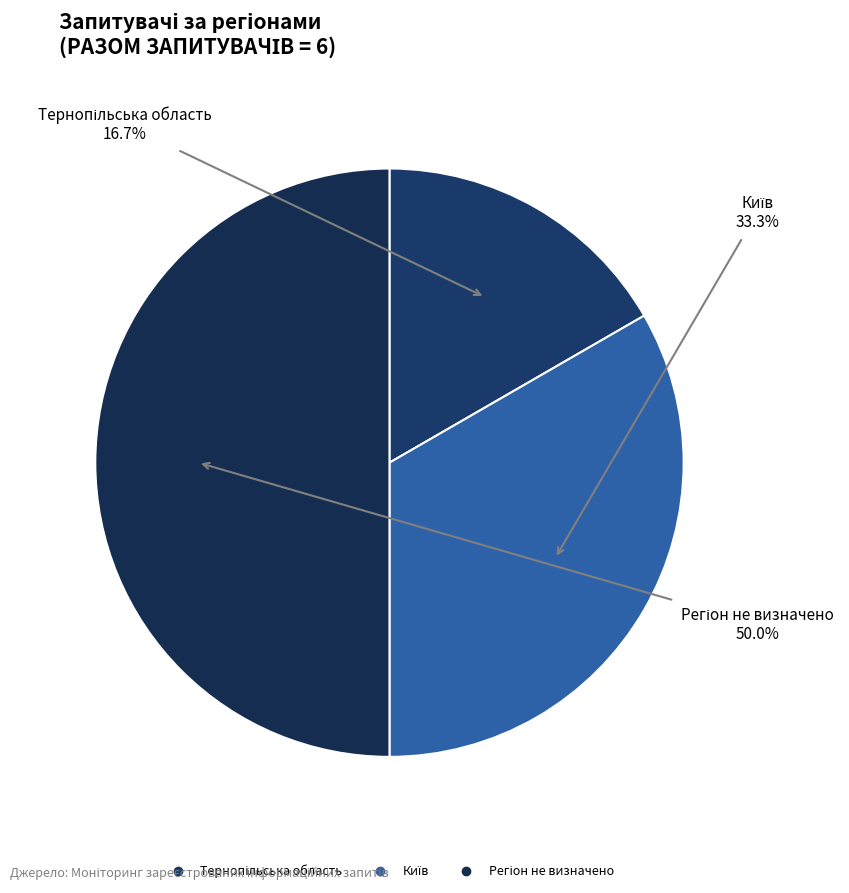

To the nearest percent, what portion does Тернопільська область represent?

17%